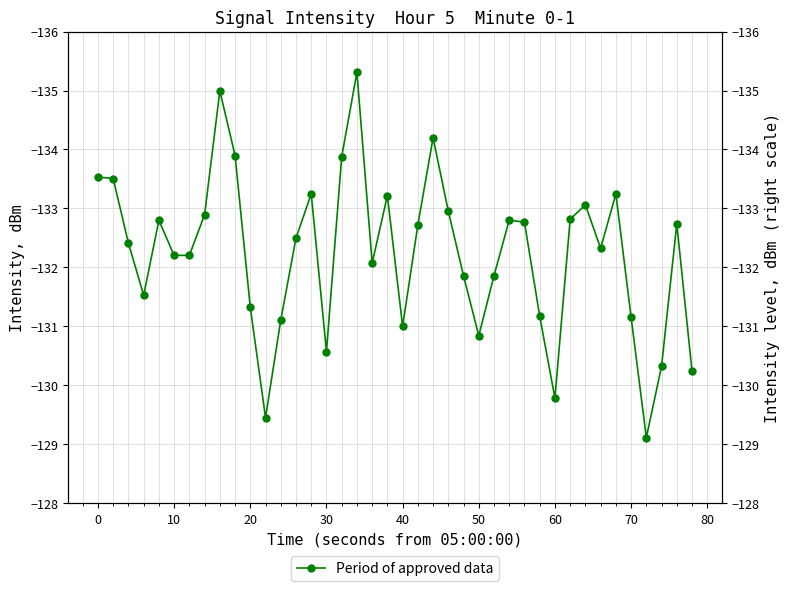

What is the greatest value displayed?

-129.1